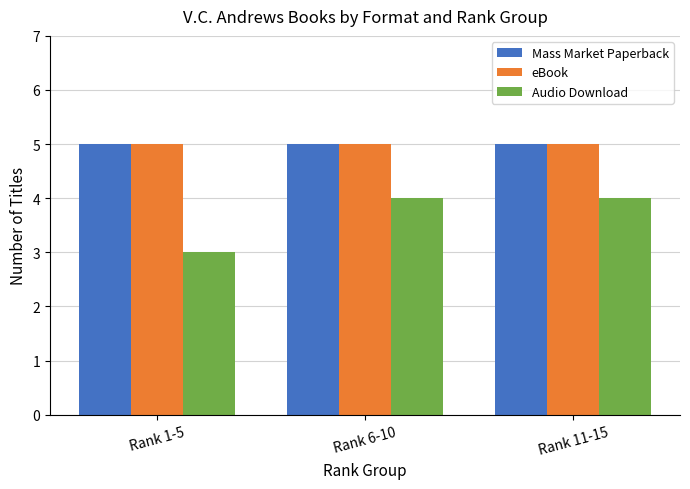

The value of Audio Download at Rank 1-5 is 3. True or false?

True